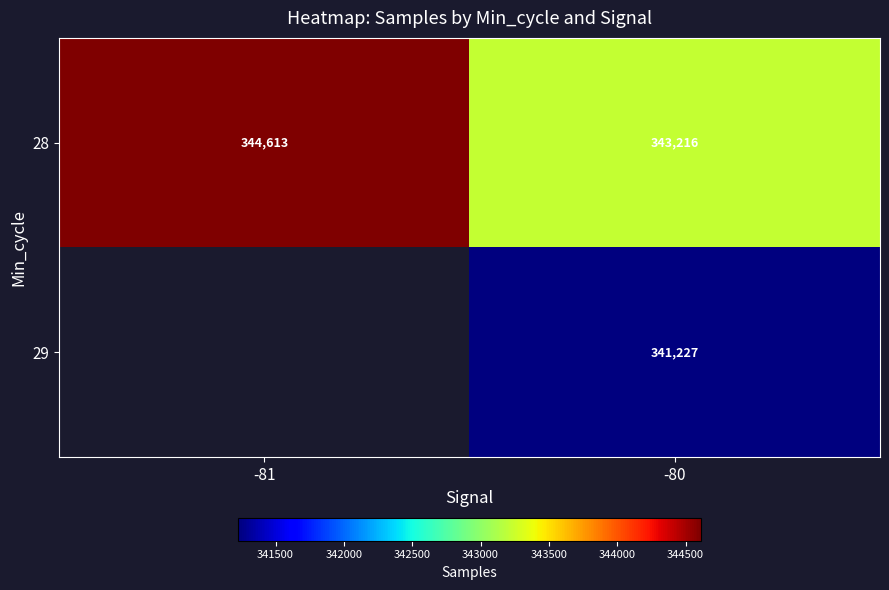

At which category is the sum across all series the highest?

-80